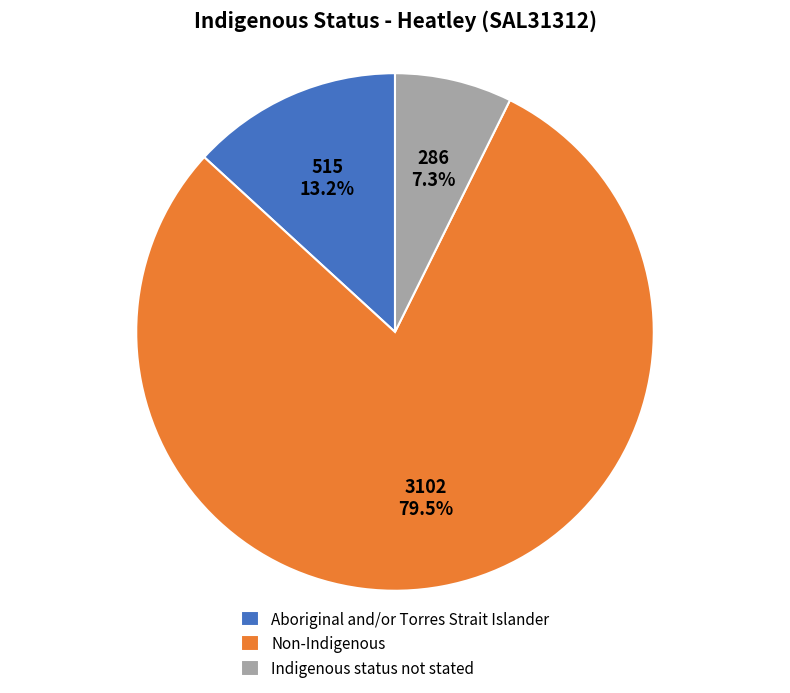

To the nearest percent, what percentage of the pie is Indigenous status not stated?

7%